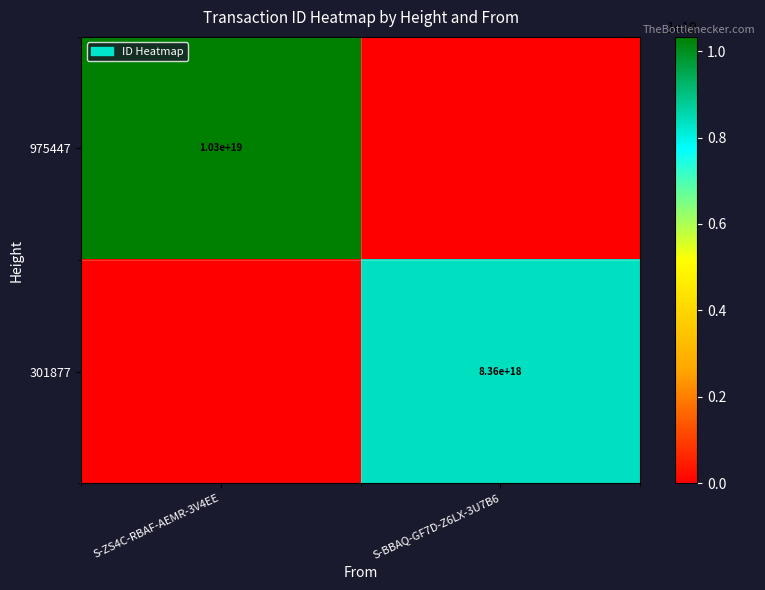

The 301877 series shows 2476228443765588480 at S-BBAQ-GF7D-Z6LX-3U7B6. True or false?

False